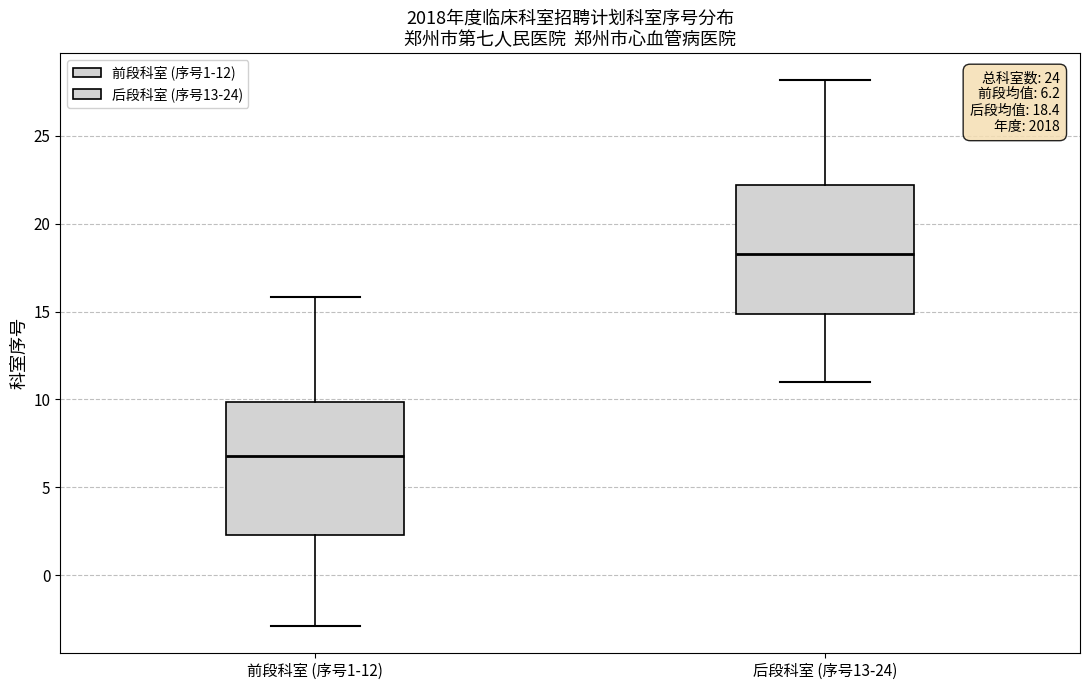

Which box's median line is the lowest?

前段科室 (序号1-12)